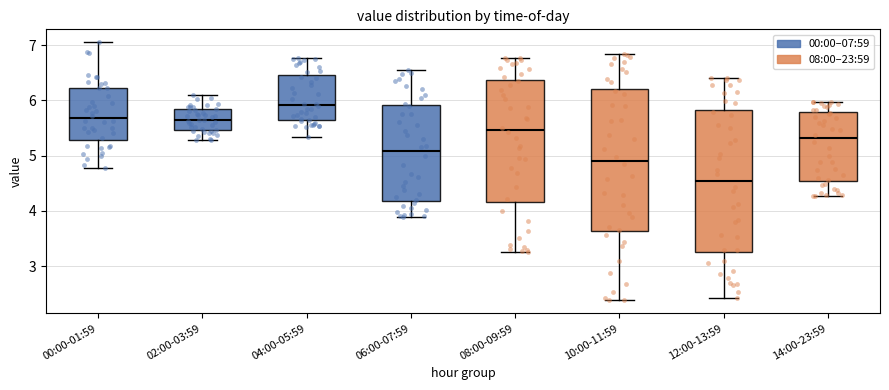

Where does the lower whisker of the box for 12:00-13:59 end on the y-axis? The values are not printed on the chart, so give them approximately, as read against the axis.

2.4